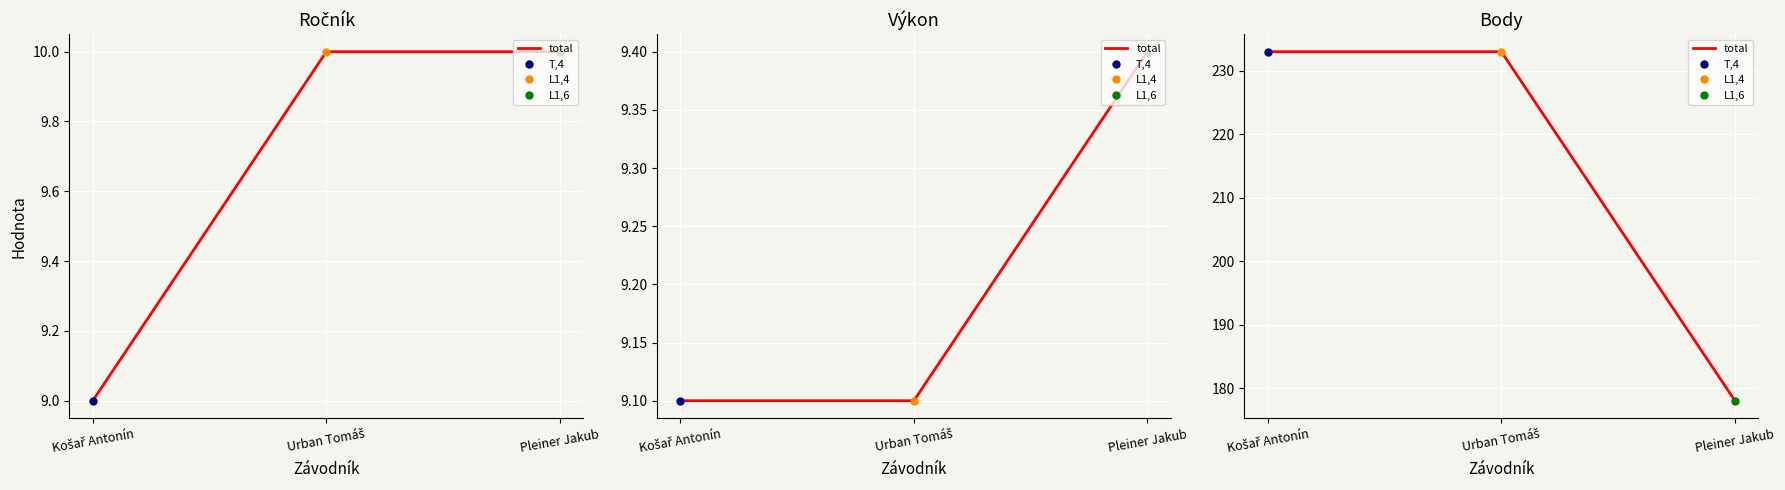

Between Pleiner Jakub and Košař Antonín, which is larger?

Košař Antonín